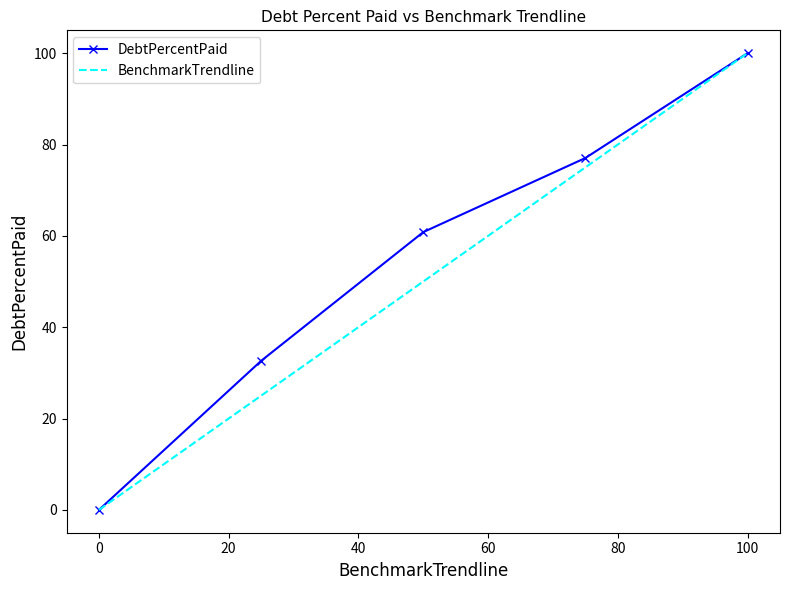

What is the maximum value shown in the chart?

100.0